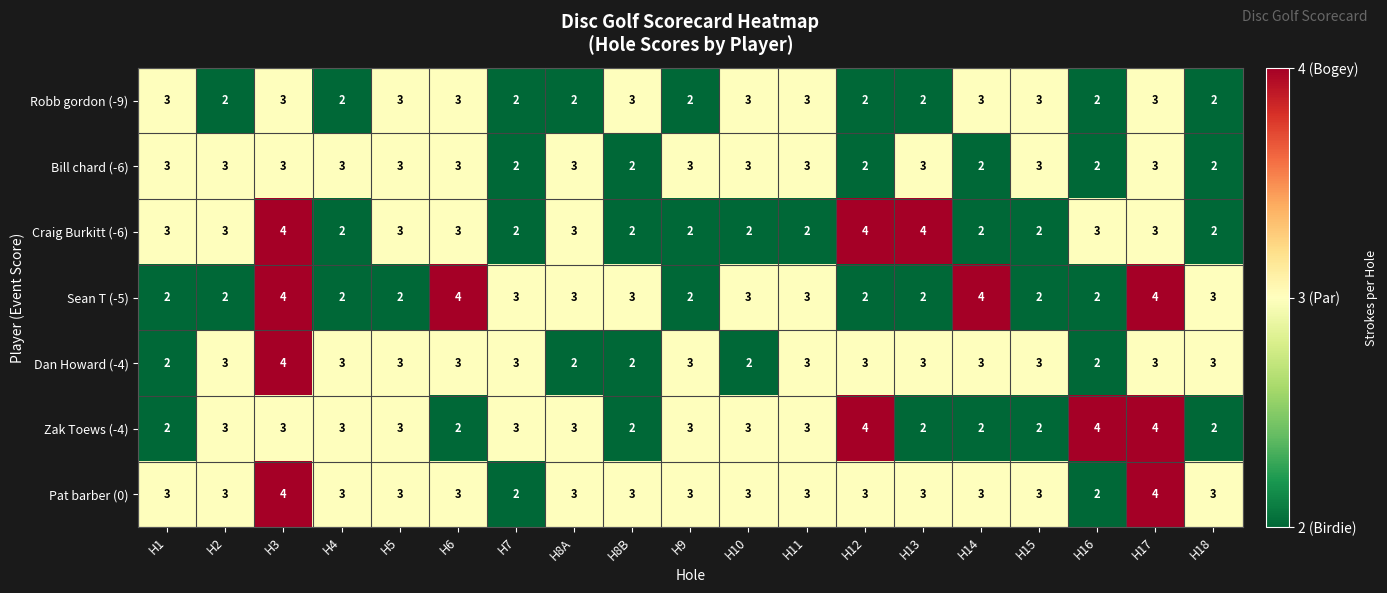

Is it true that Bill chard (-6) equals 3 at H9?

True